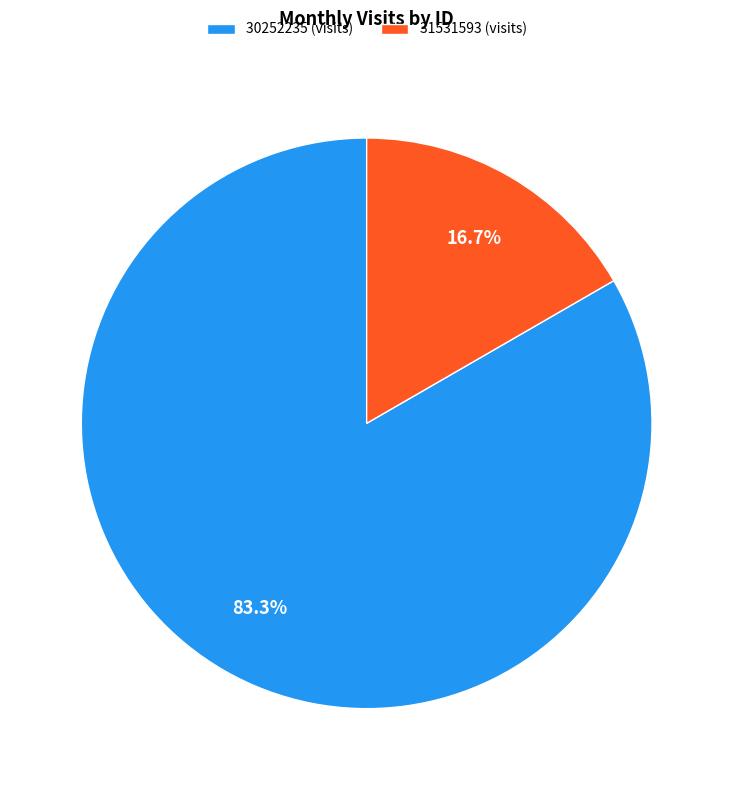

Is there any slice that represents more than half of the pie?

Yes